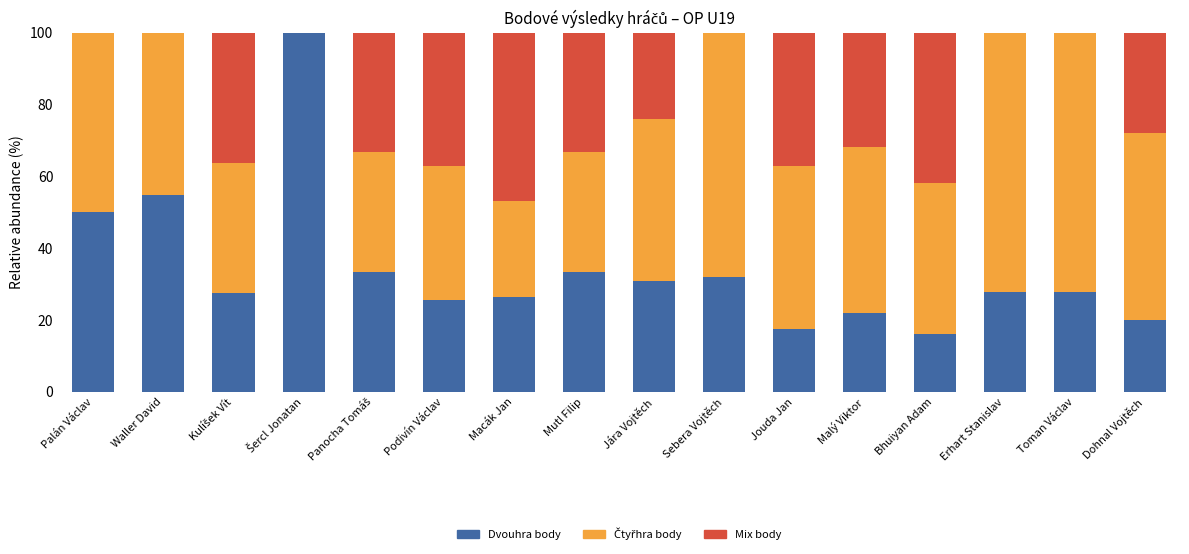

What is the total value across all series at Macák Jan?

100.0